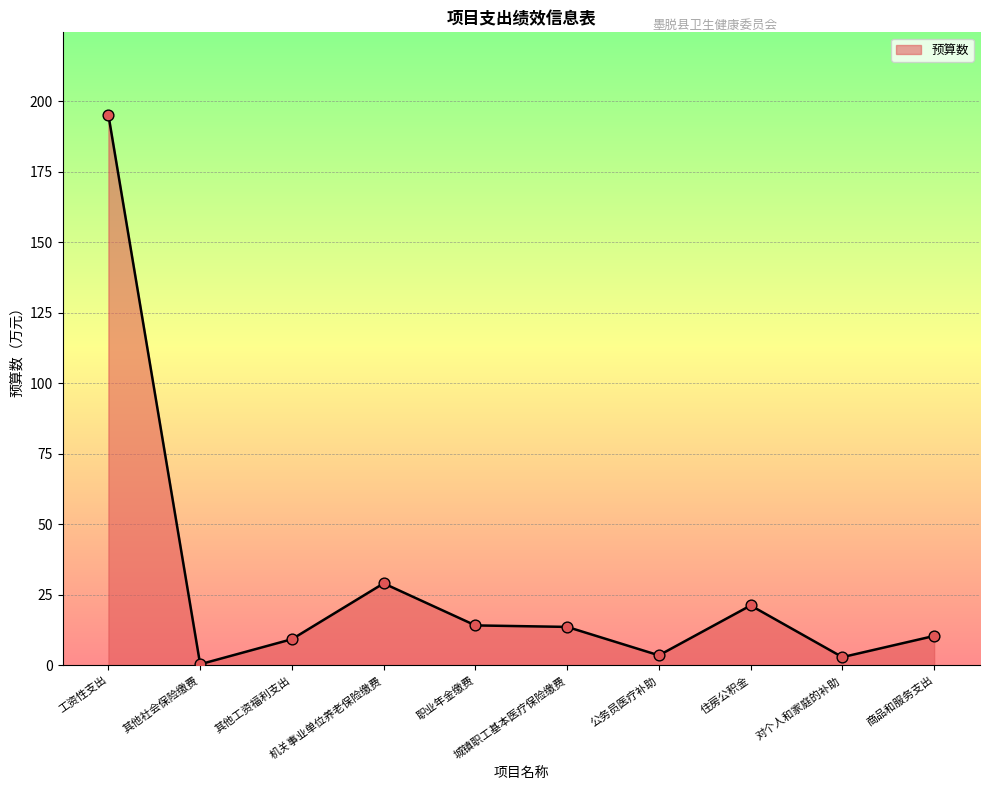

Between 城镇职工基本医疗保险缴费 and 对个人和家庭的补助, which is larger?

城镇职工基本医疗保险缴费